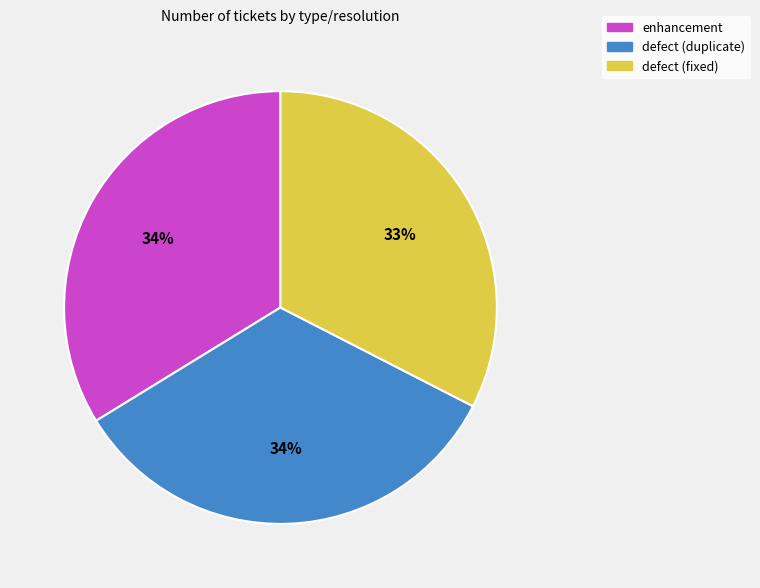

Is defect (duplicate) the majority of the pie?

No